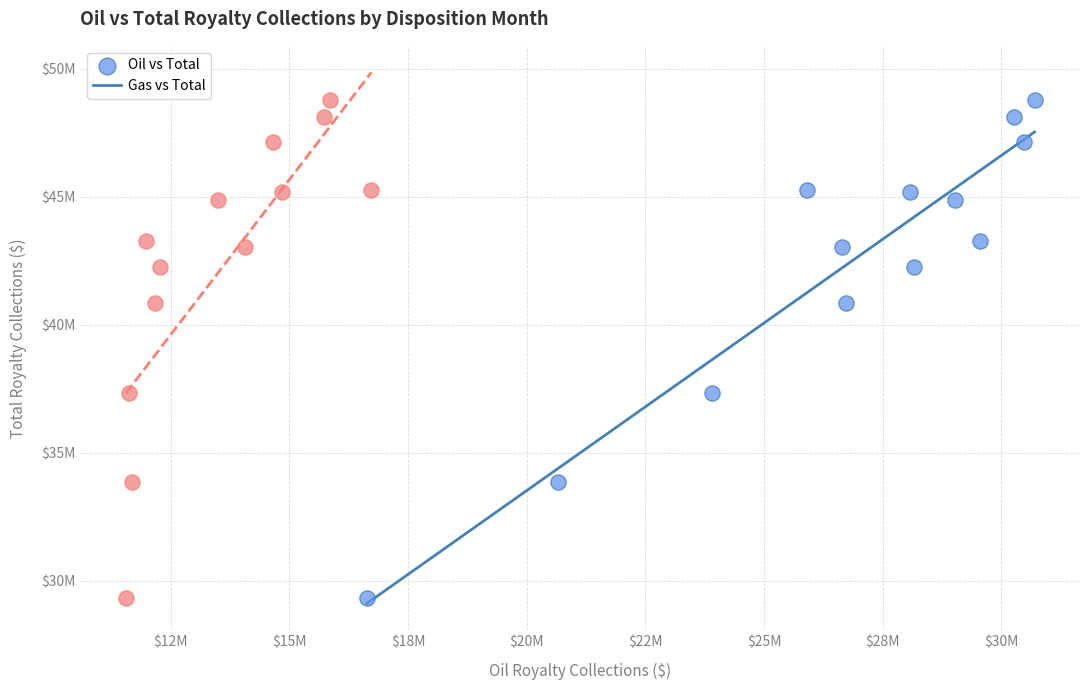

What are all the series names shown in the legend?

Oil vs Total, Gas vs Total